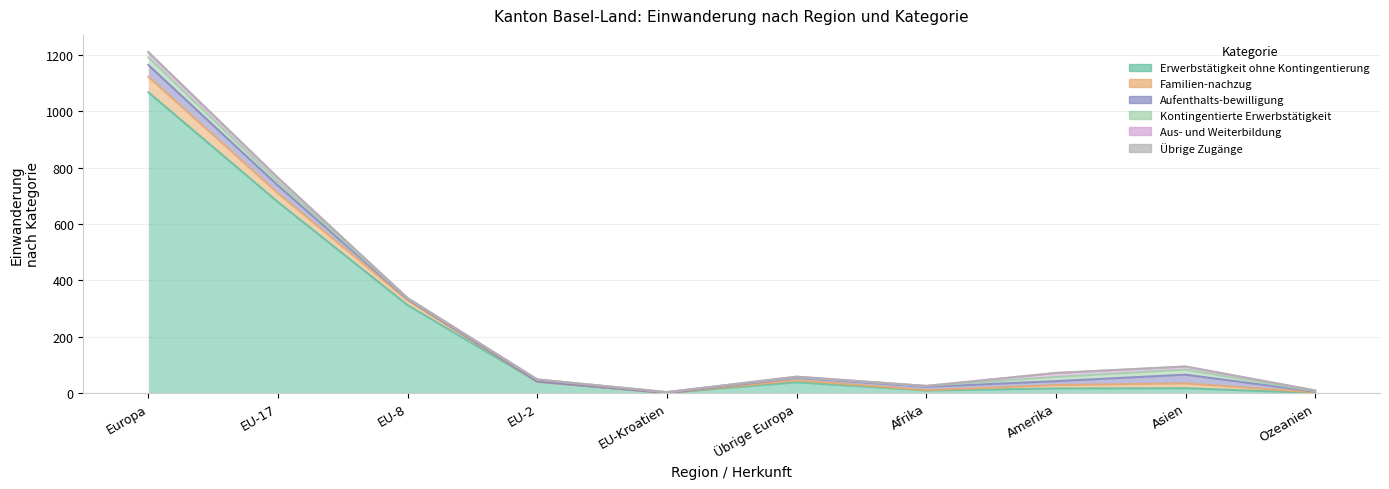

Is the value of Aus- und Weiterbildung at EU-Kroatien greater than the value of Übrige Zugänge at EU-Kroatien?

No